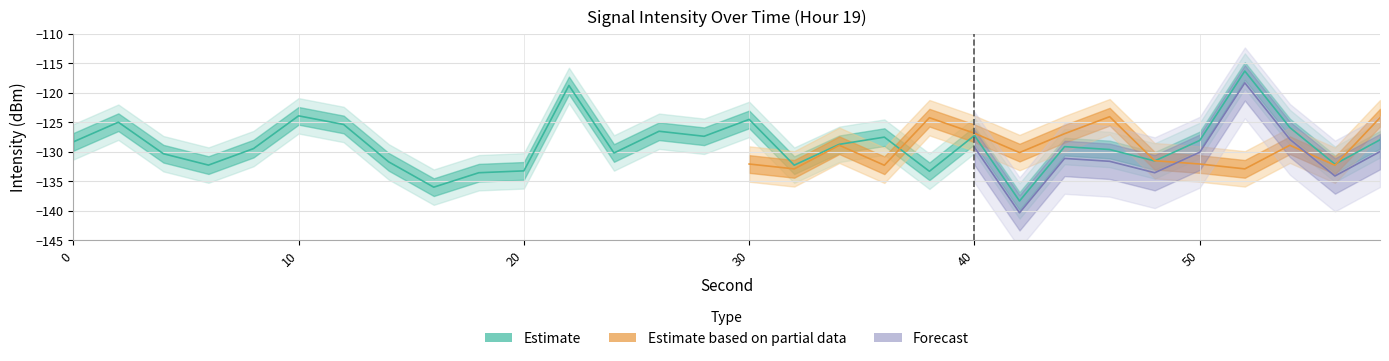

What value does the data have at 2?

-125.0